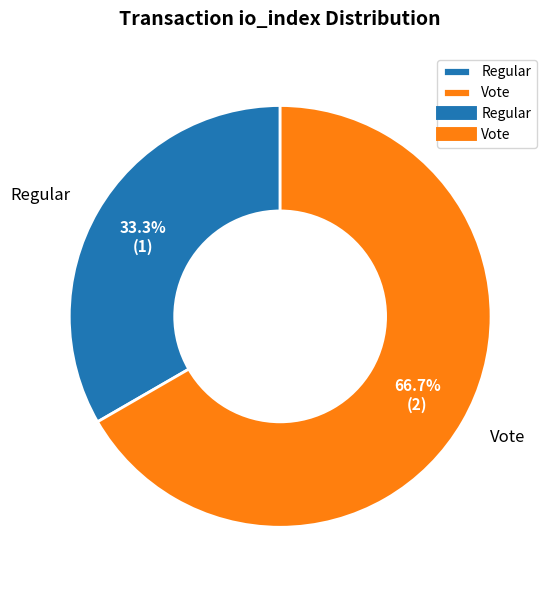

How many slices are in this pie chart?

2